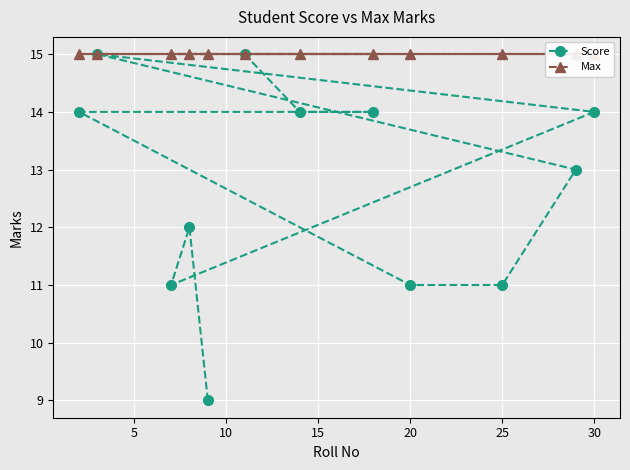

Which has a higher value, 20 or 15?

20